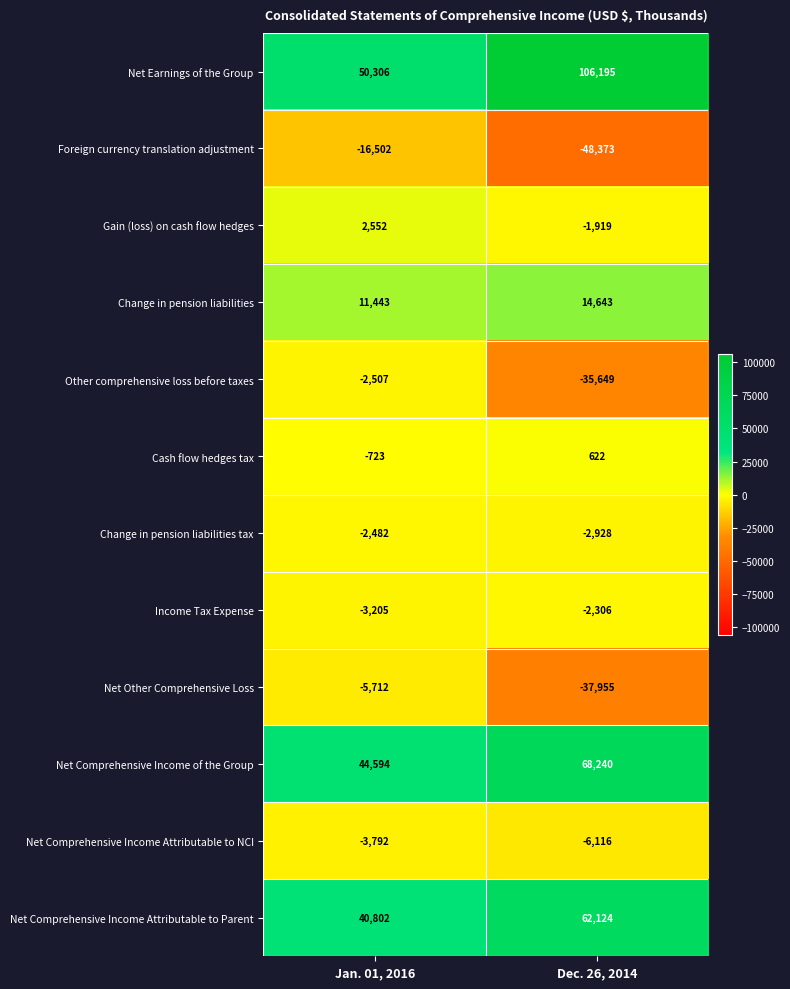

What is the difference between the Income Tax Expense values at Jan. 01, 2016 and Dec. 26, 2014?

899